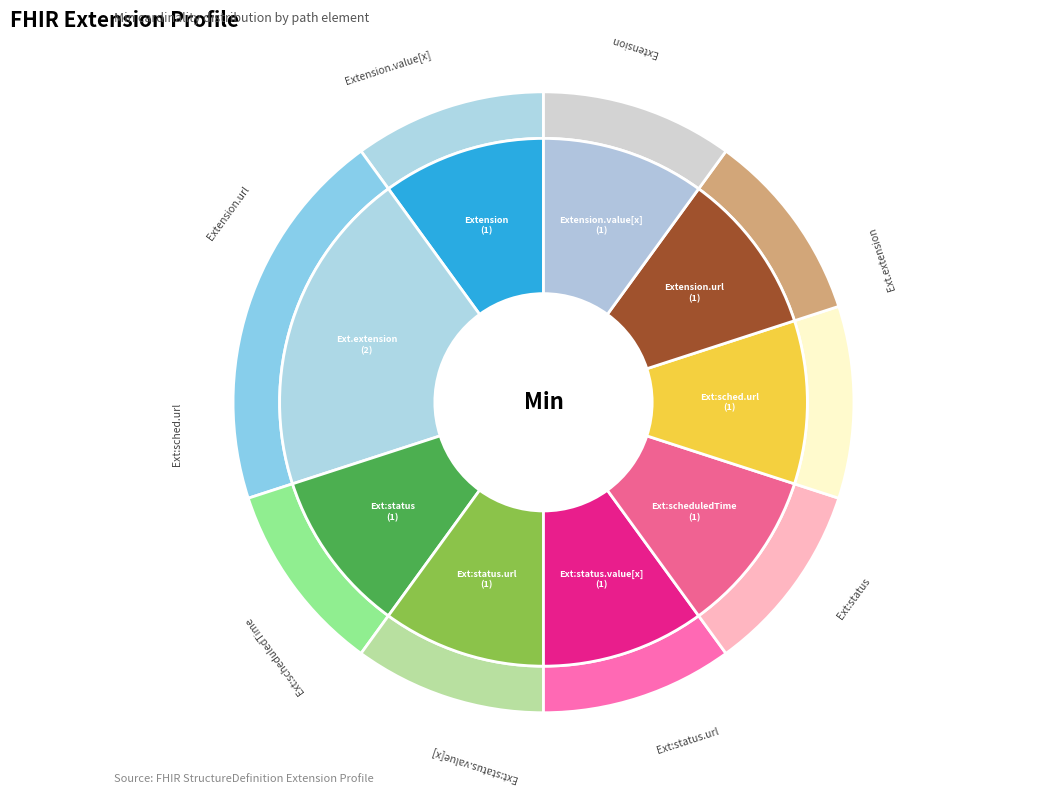

Count the number of slices in the pie.

9